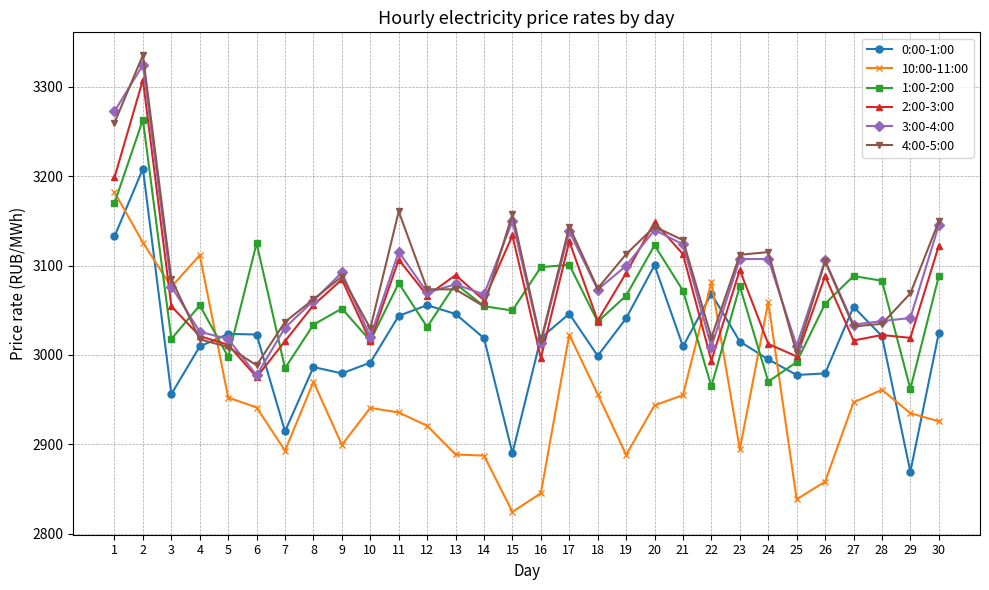

What is the minimum value for 3:00-4:00?

2977.2